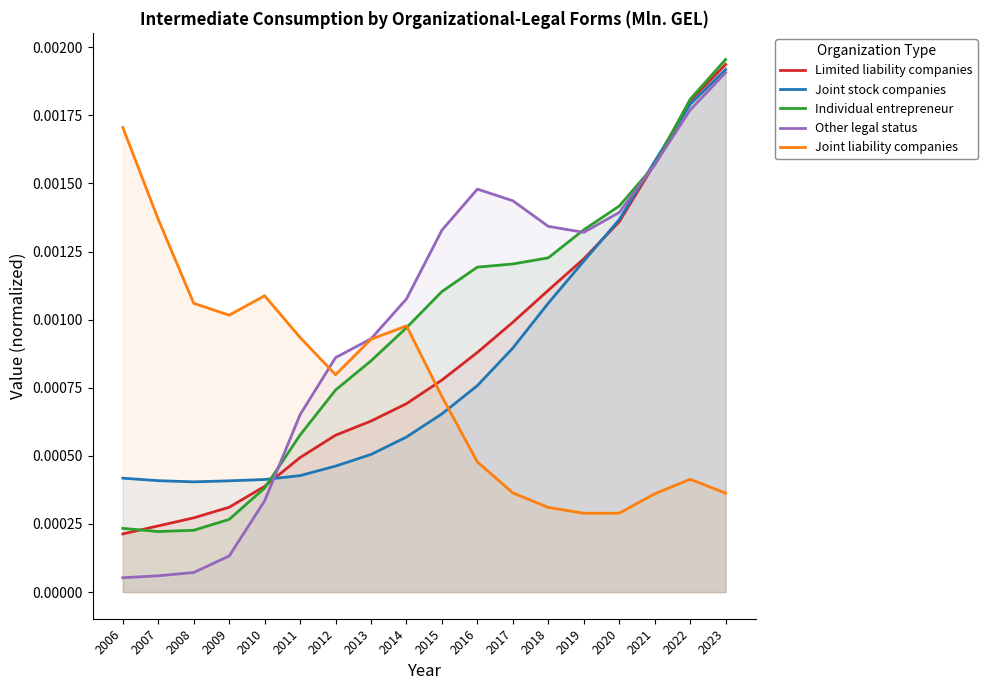

How many interior local valleys does the Other legal status series have?

1